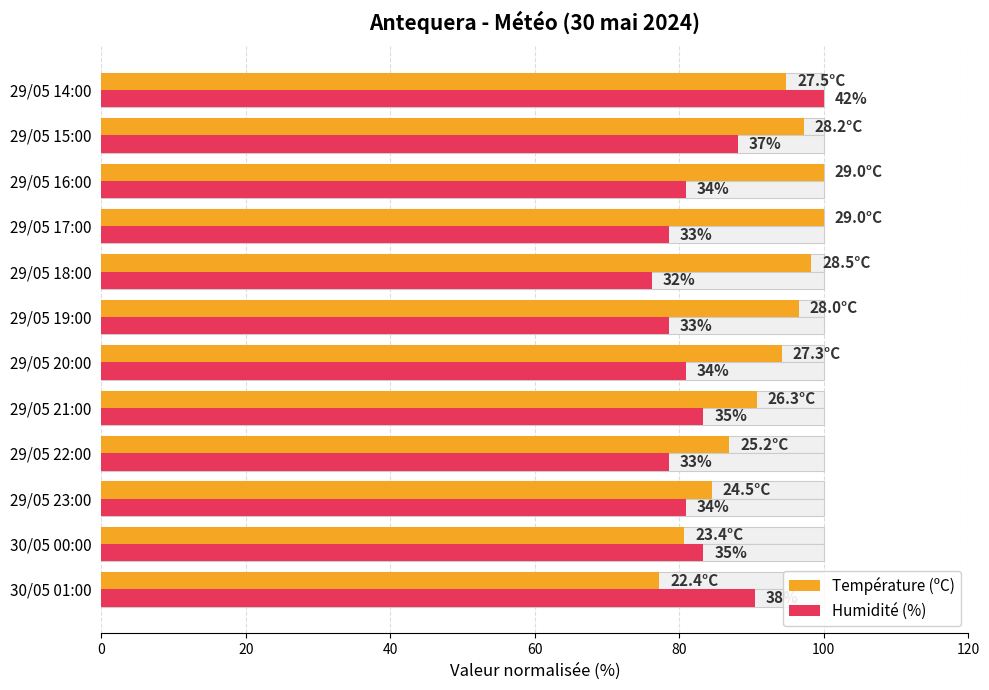

The Humidité (%) series shows 81.0 at 29/05 23:00. True or false?

True